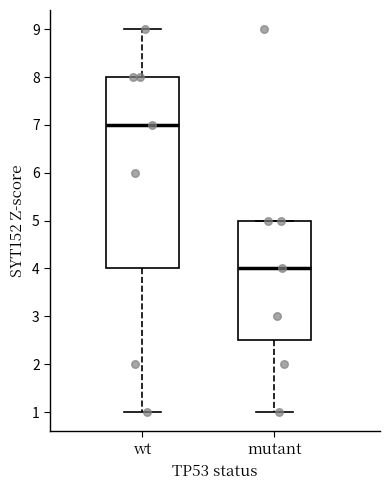

Where is the lower edge of the box for wt on the y-axis? The values are not printed on the chart, so give them approximately, as read against the axis.

4.0